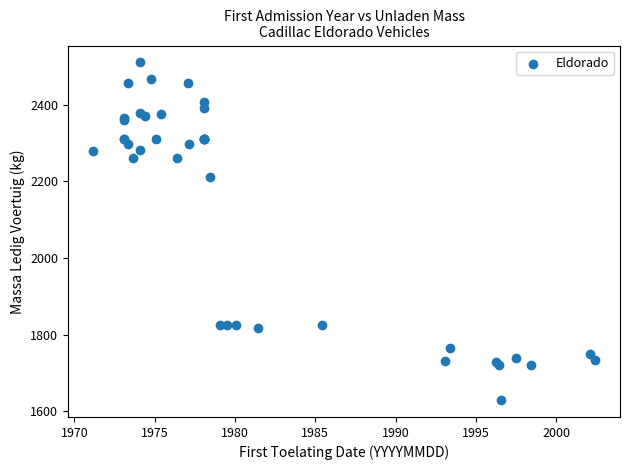

What Y value in the scatter plot is closest to 2069?

2210